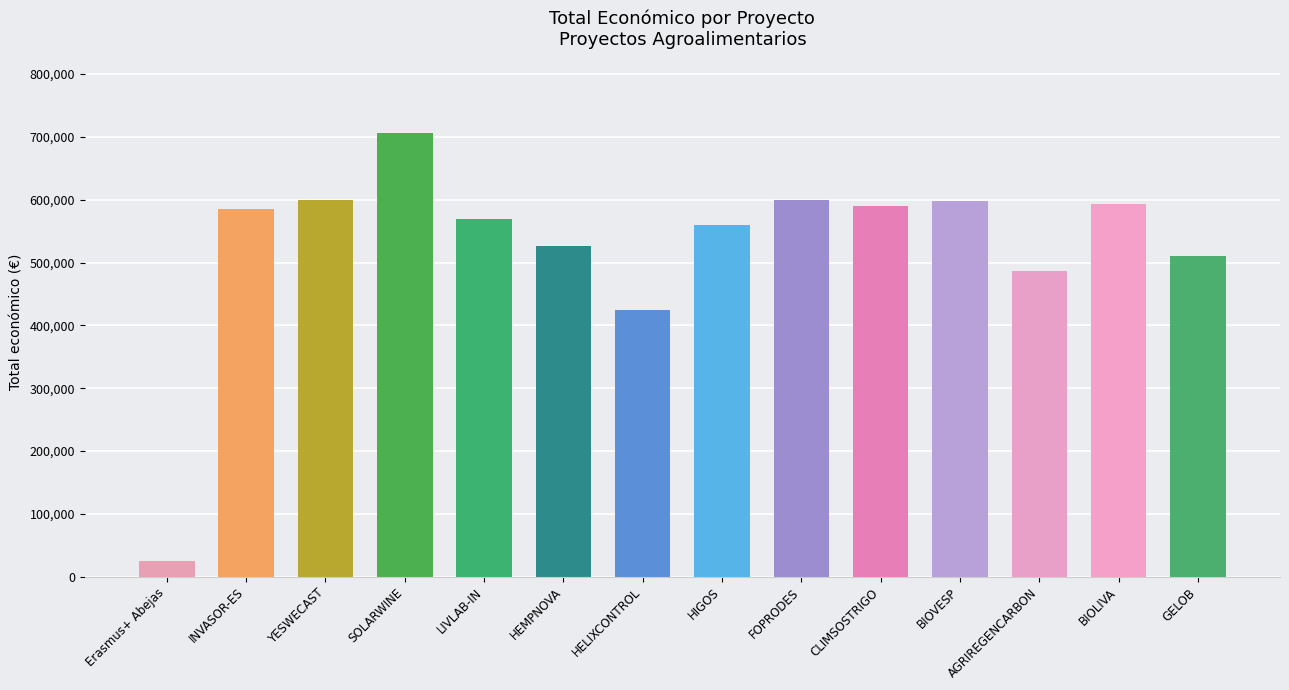

List the labels in order of value, smallest first.

Erasmus+ Abejas, HELIXCONTROL, AGRIREGENCARBON, GELOB, HEMPNOVA, HIGOS, LIVLAB-IN, INVASOR-ES, CLIMSOSTRIGO, BIOLIVA, BIOVESP, FOPRODES, YESWECAST, SOLARWINE